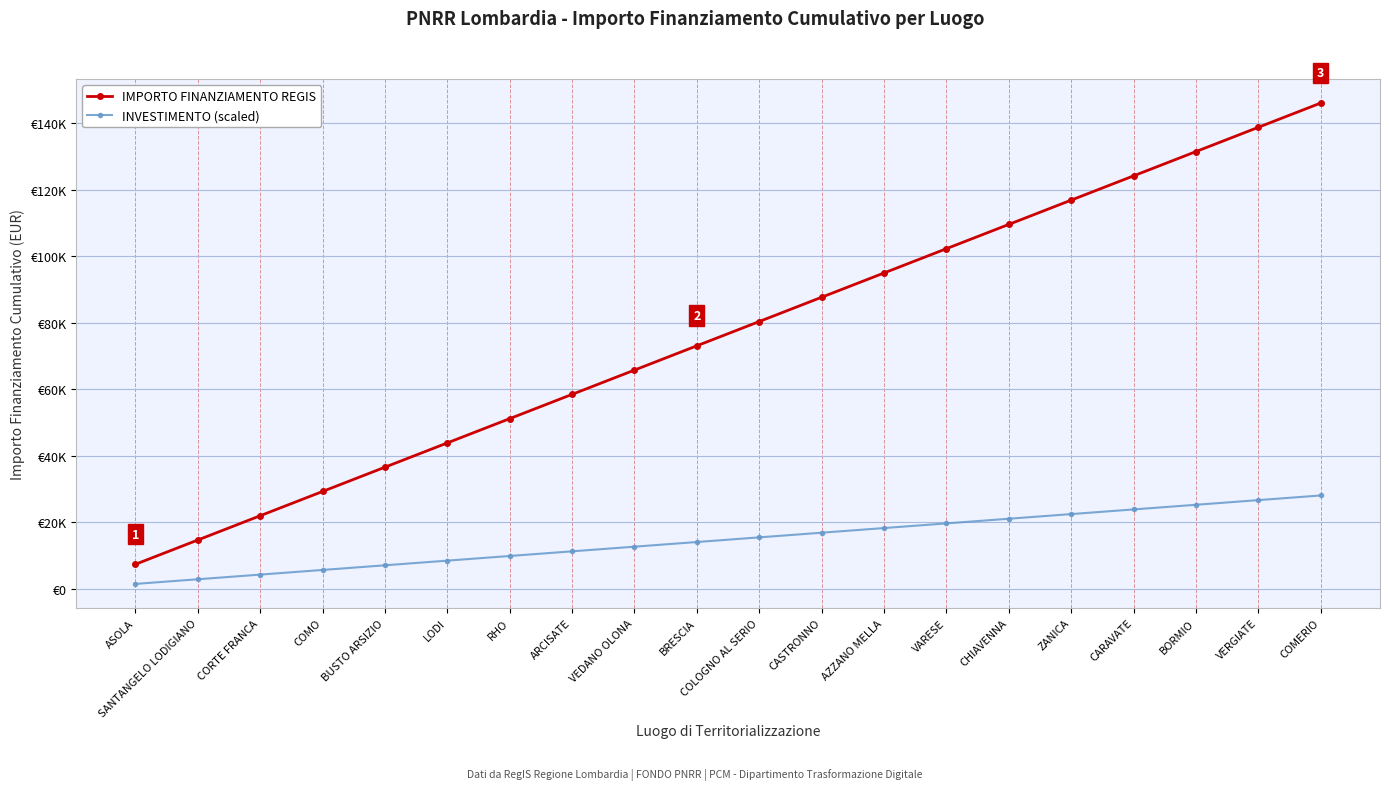

Which label corresponds to the largest value in the chart?

COMERIO